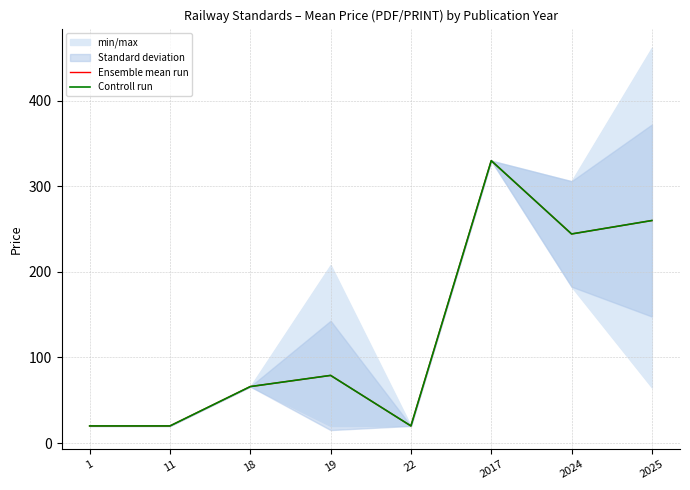

Reading right to left, what are all the values shown in this chart?

Ensemble mean run: 260.1	244.4	330.0	20.0	79.0	66.0	20.0	20.0
Controll run: 260.1	244.4	330.0	20.0	79.0	66.0	20.0	20.0